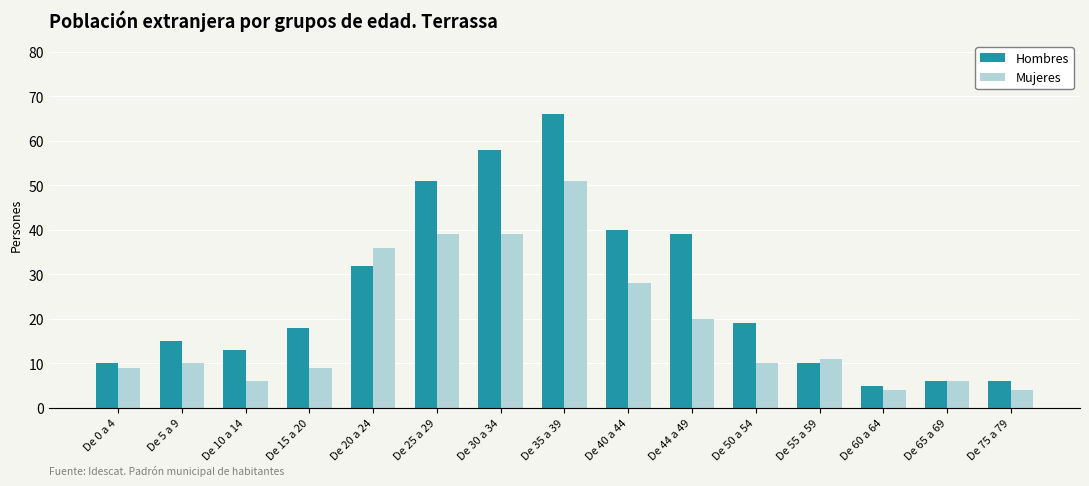

Does the chart contain any negative values?

No